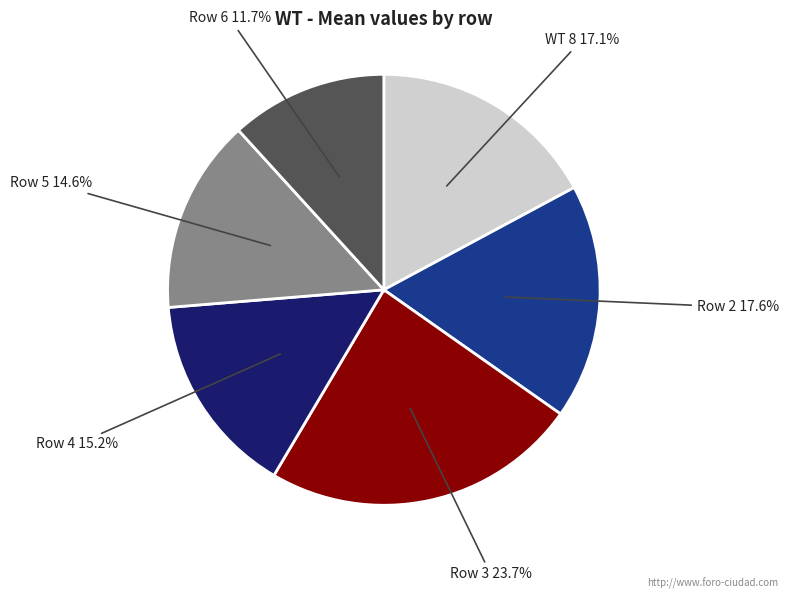

What is the total percentage of Row 6 and Row 4?

26.9%